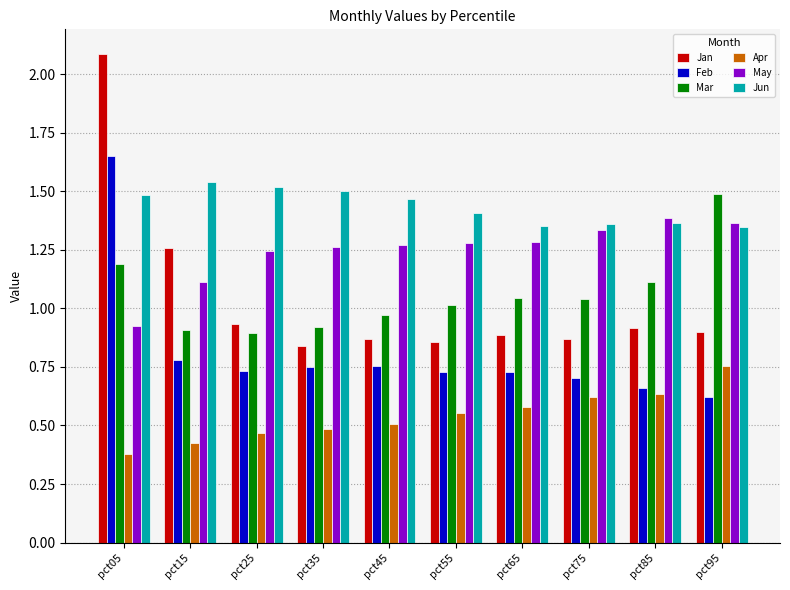

What is the sum of all Jan values?

10.4